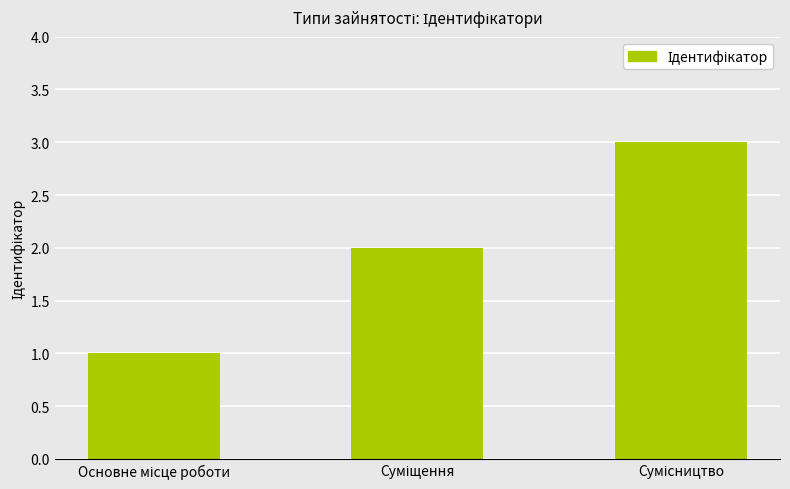

What is the greatest value displayed?

3